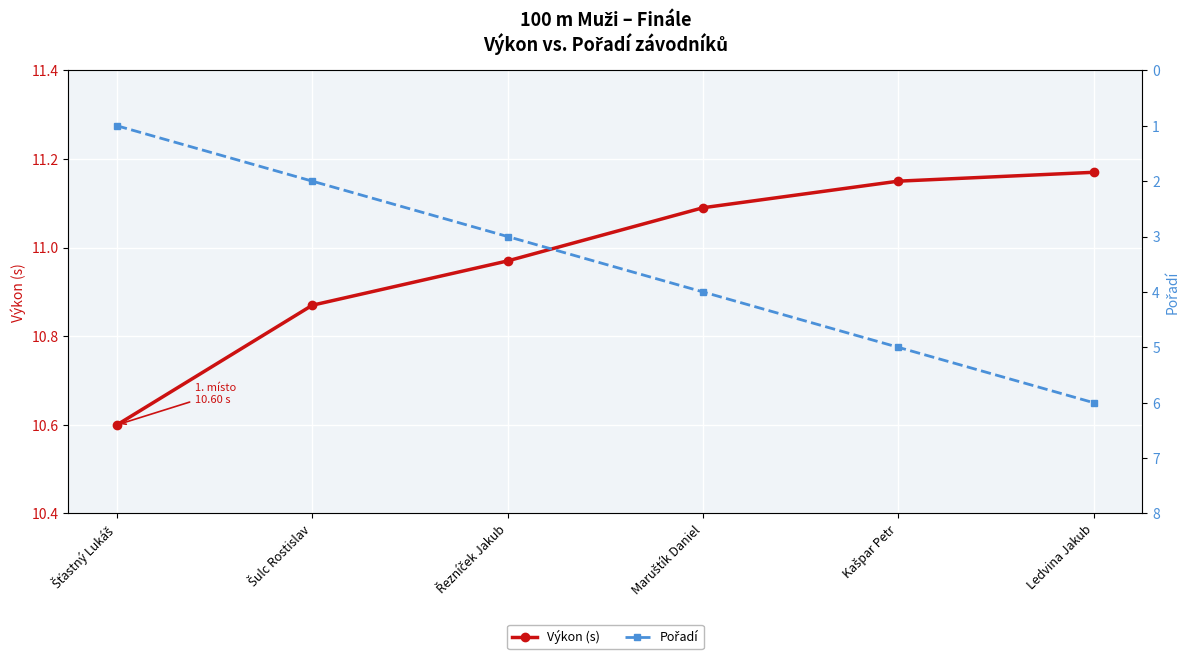

What is the greatest value displayed?

11.2